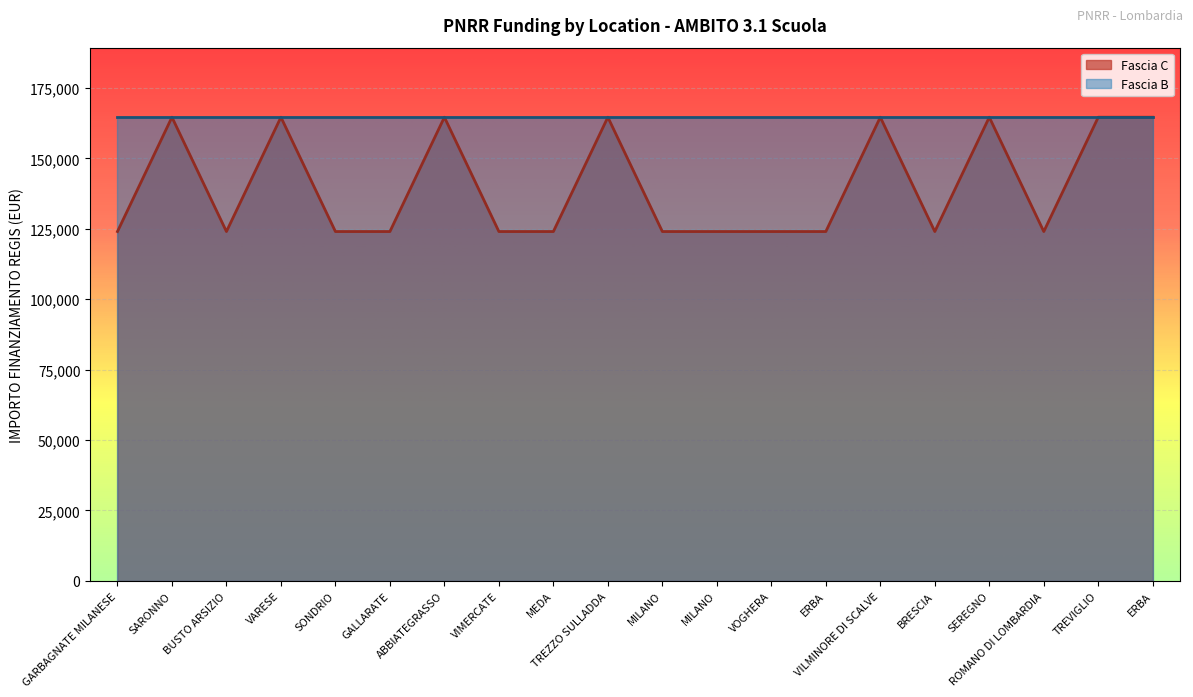

True or false: there are more than 0 points higher than both neighbors.

True